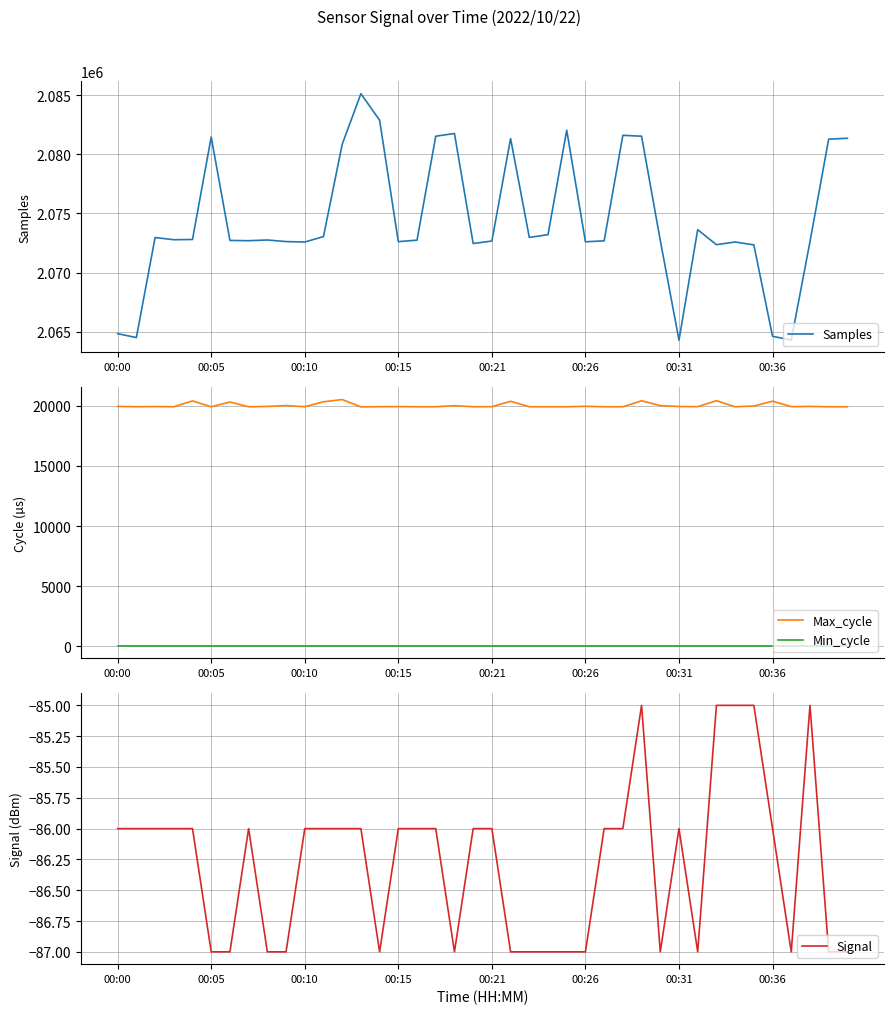

Read the Max_cycle value at 23.

19913